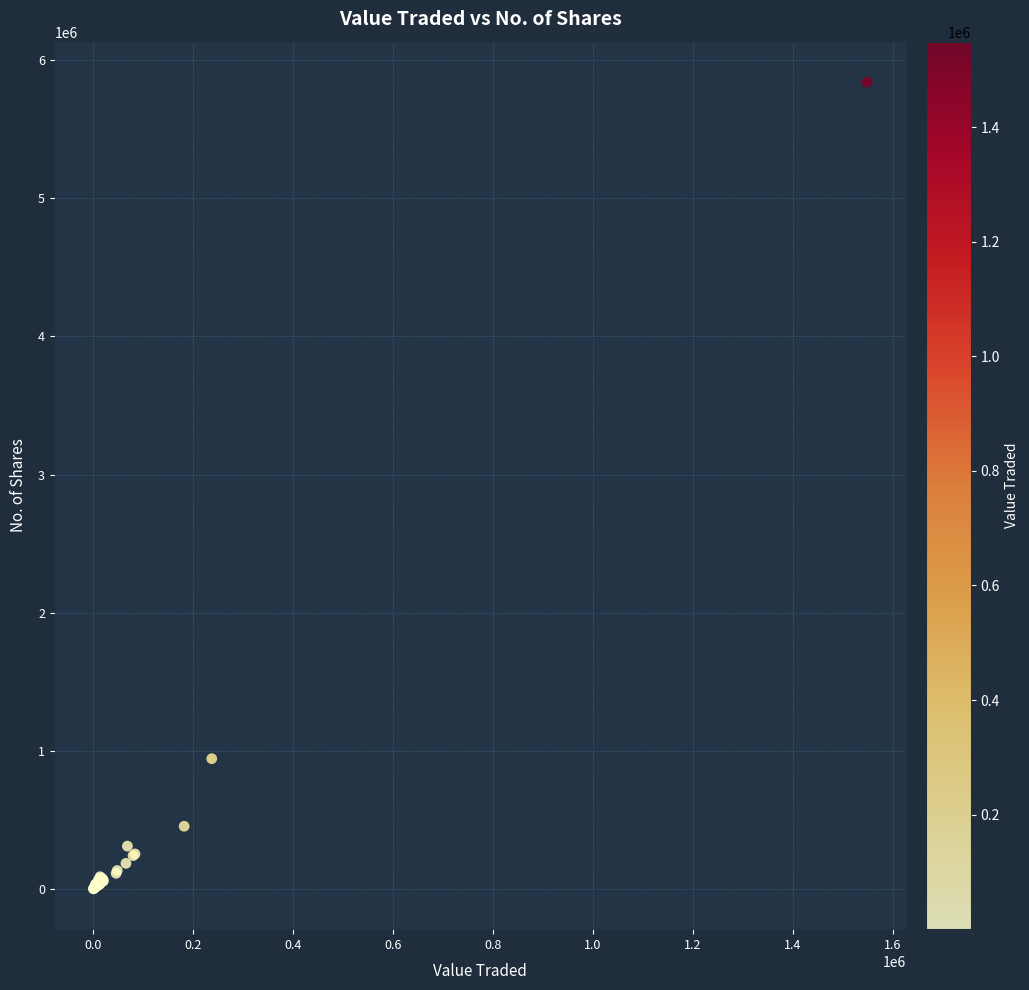

What Y value in the scatter plot is closest to 2921532?

942721